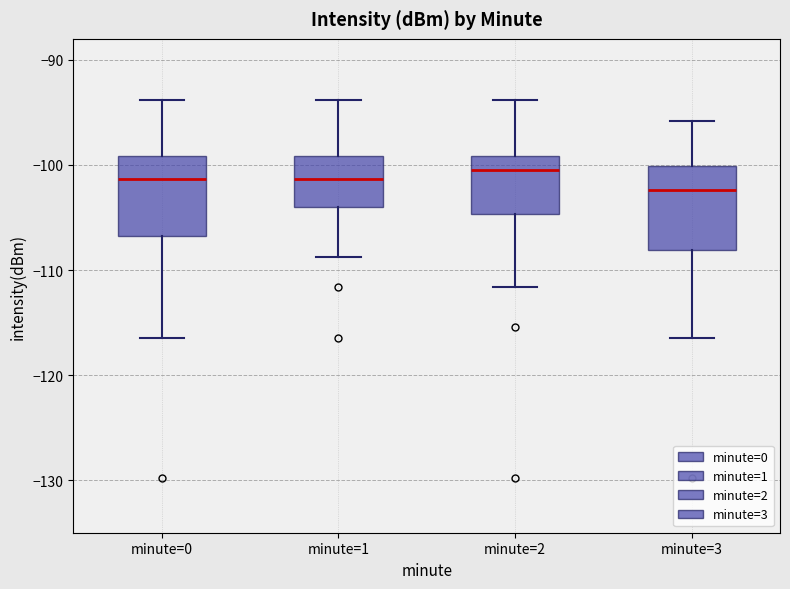

Reading left to right, read every box against the y-axis: the position of its median line, the range the box covers, and the ends of its whiskers. The values are not printed on the chart, so give them approximately, as read against the axis.

minute=0: median -101, box -107 to -99, whiskers -116 to -94
minute=1: median -101, box -104 to -99, whiskers -109 to -94
minute=2: median -100, box -105 to -99, whiskers -112 to -94
minute=3: median -102, box -108 to -100, whiskers -116 to -96